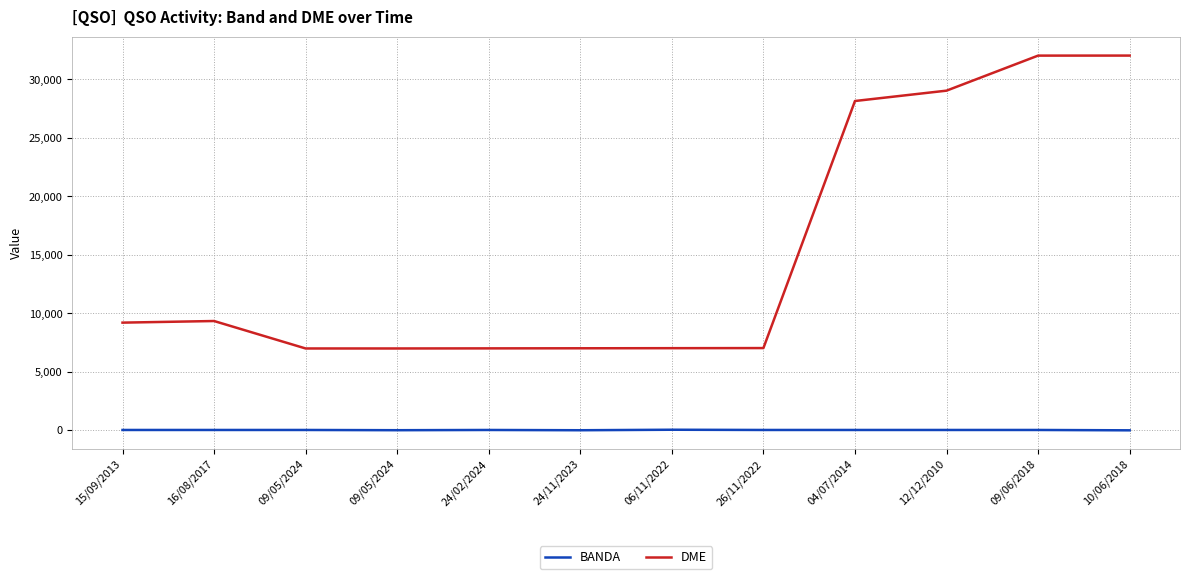

Where does the DME series first go above 9214?

16/08/2017